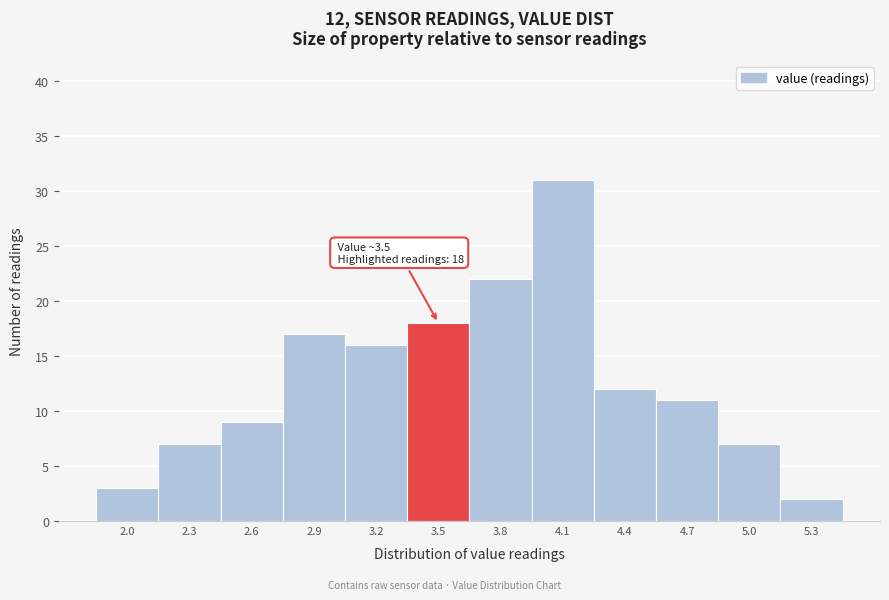

Reading left to right, transcribe all the data shown in this chart.

3	7	9	17	16	18	22	31	12	11	7	2